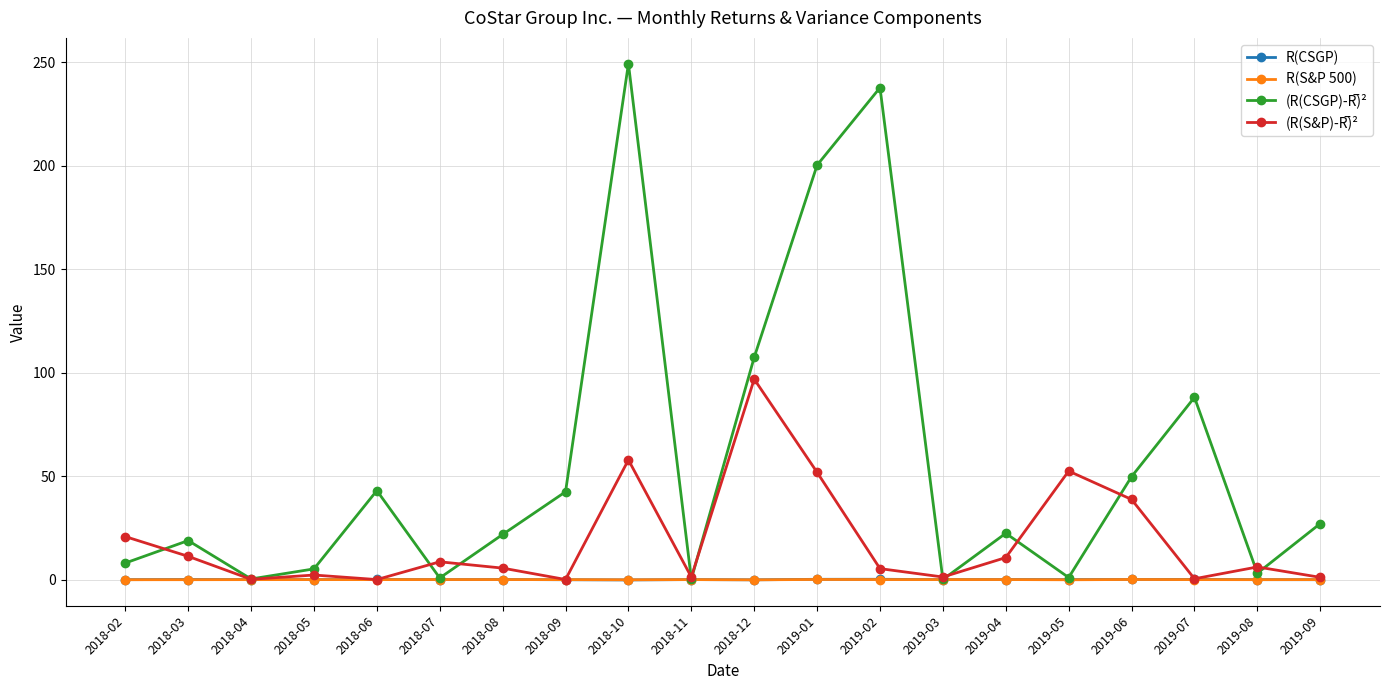

The R(S&P 500) series shows 0.1 at 2019-06. True or false?

True